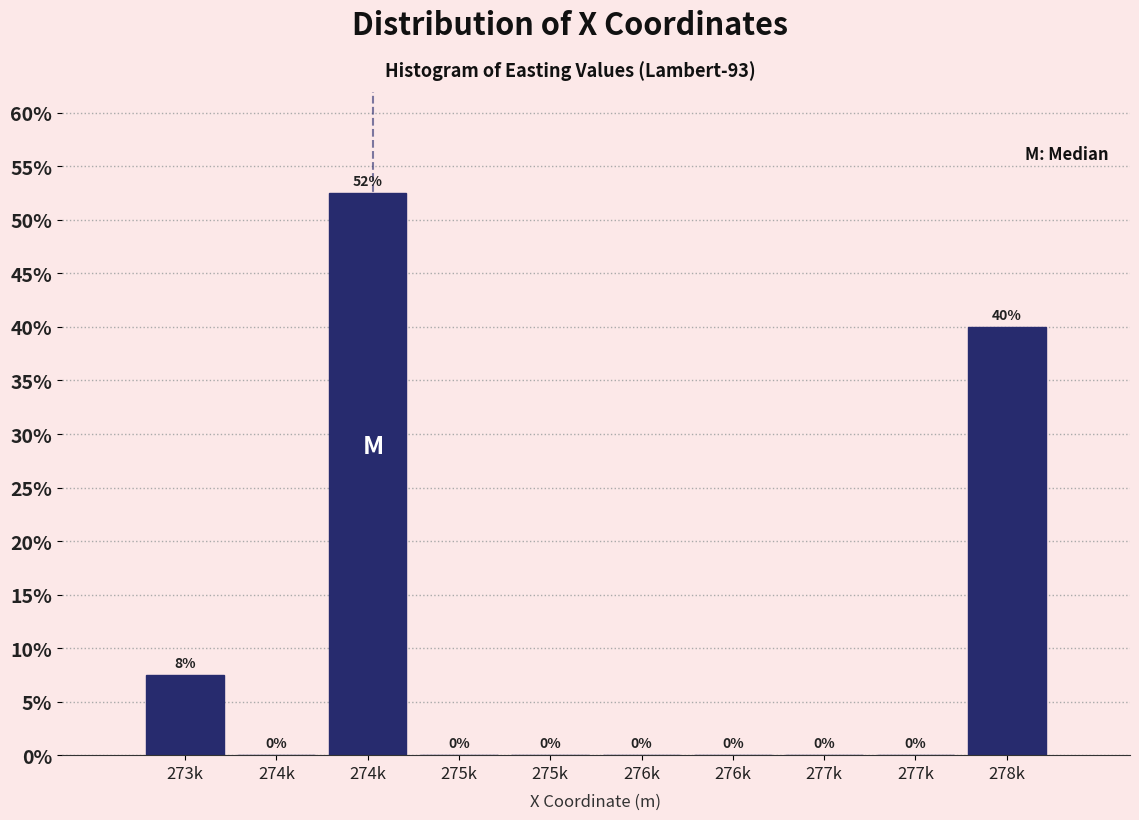

Are the bars horizontal?

No